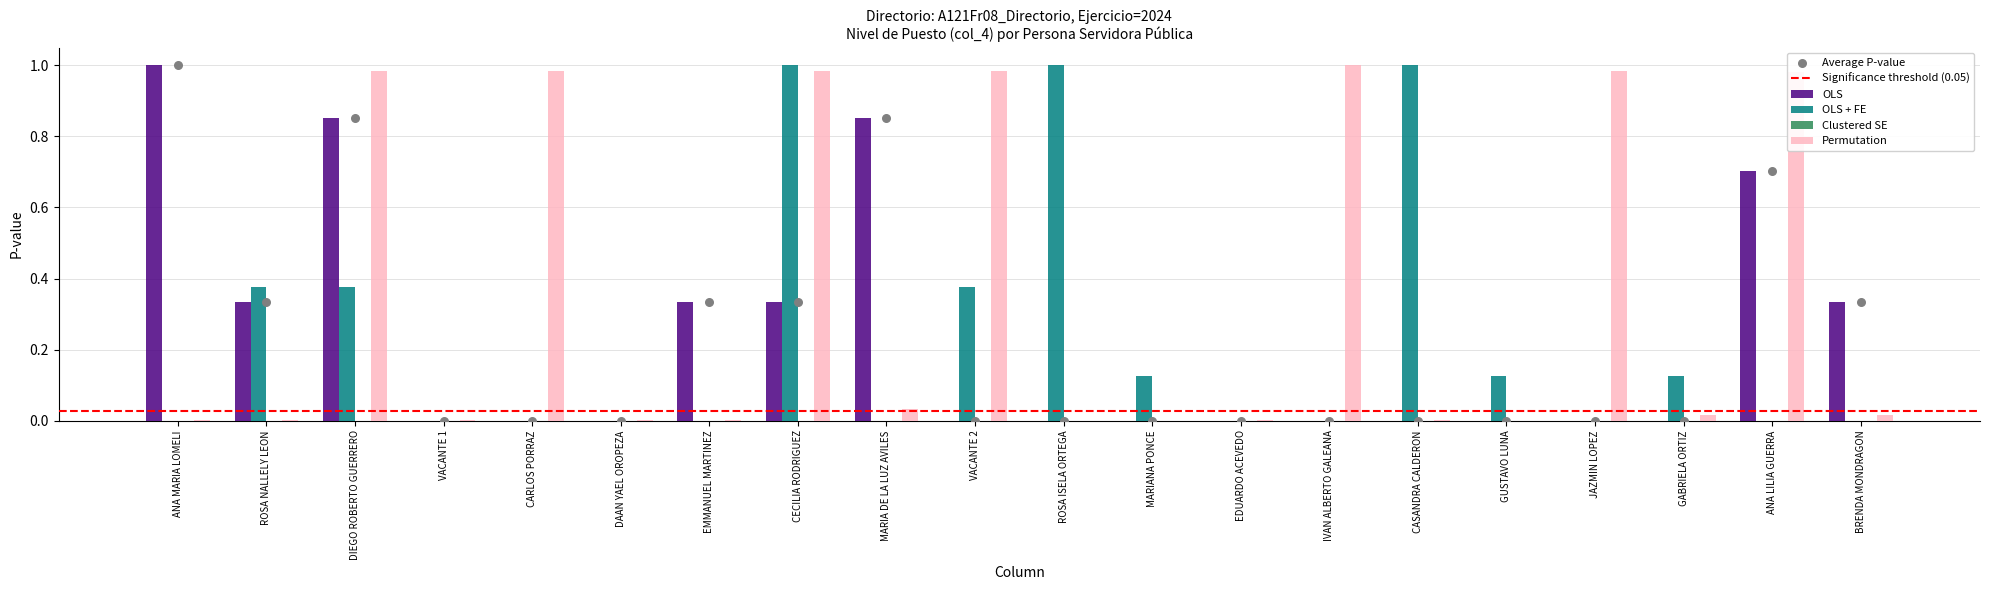

What is the total value across all series at MARIA DE LA LUZ AVILES?

0.9